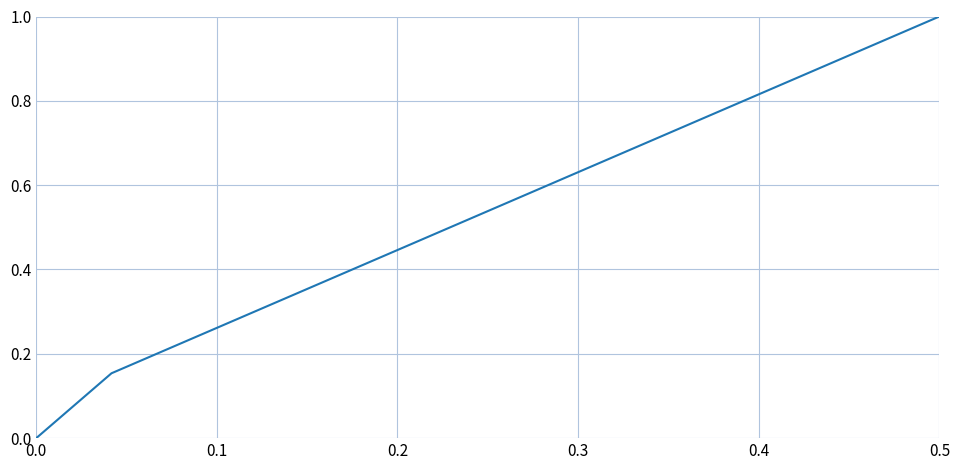

Does the chart display data point markers on the line(s)?

No